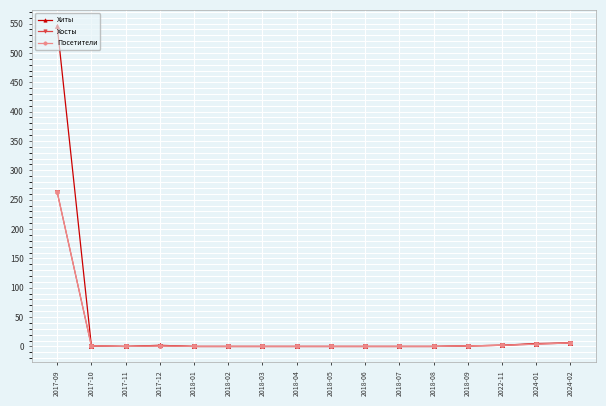

Where is Хосты nearest to the value 131?

2024-02